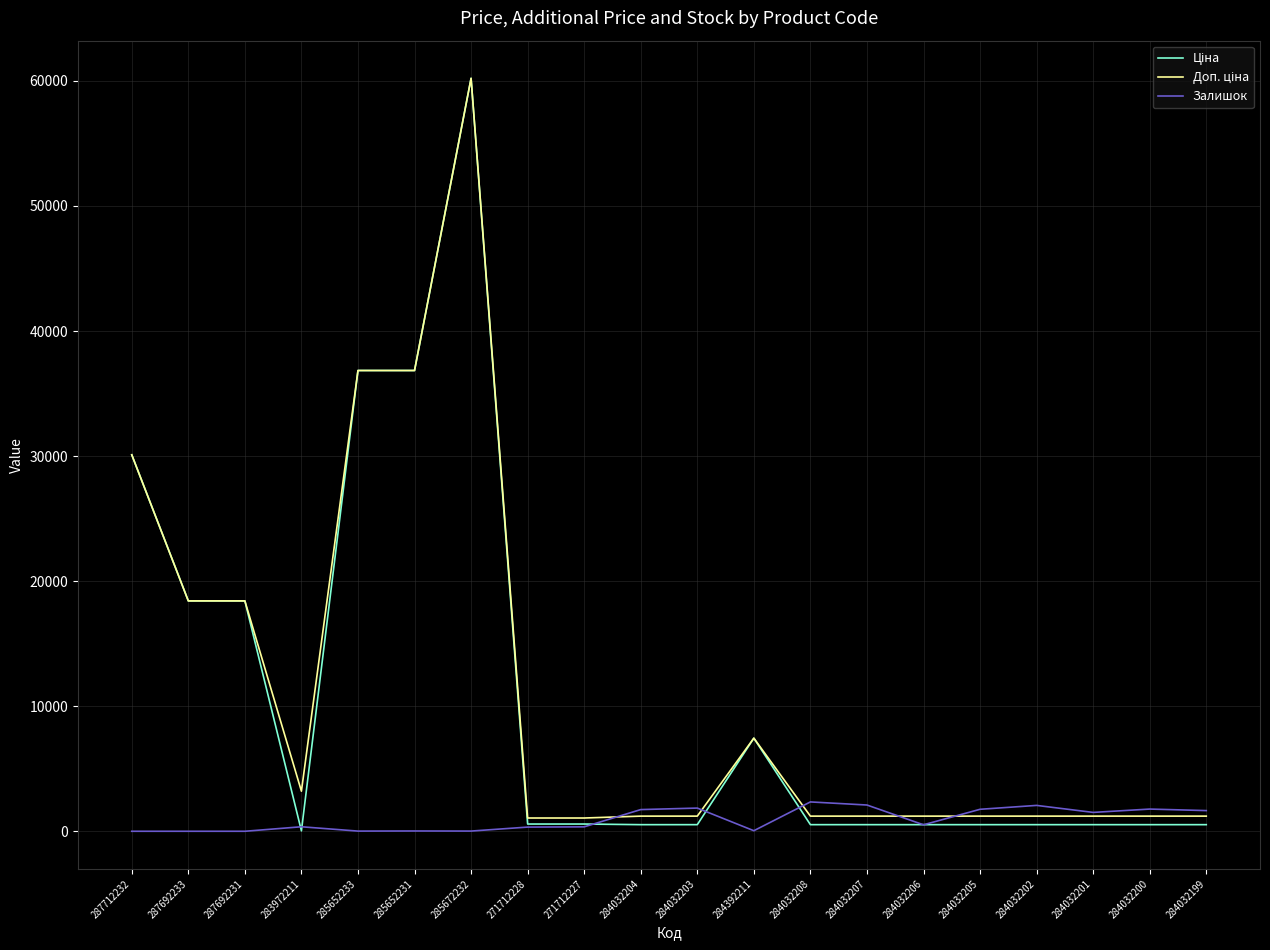

How many categories are shown in the chart?

20